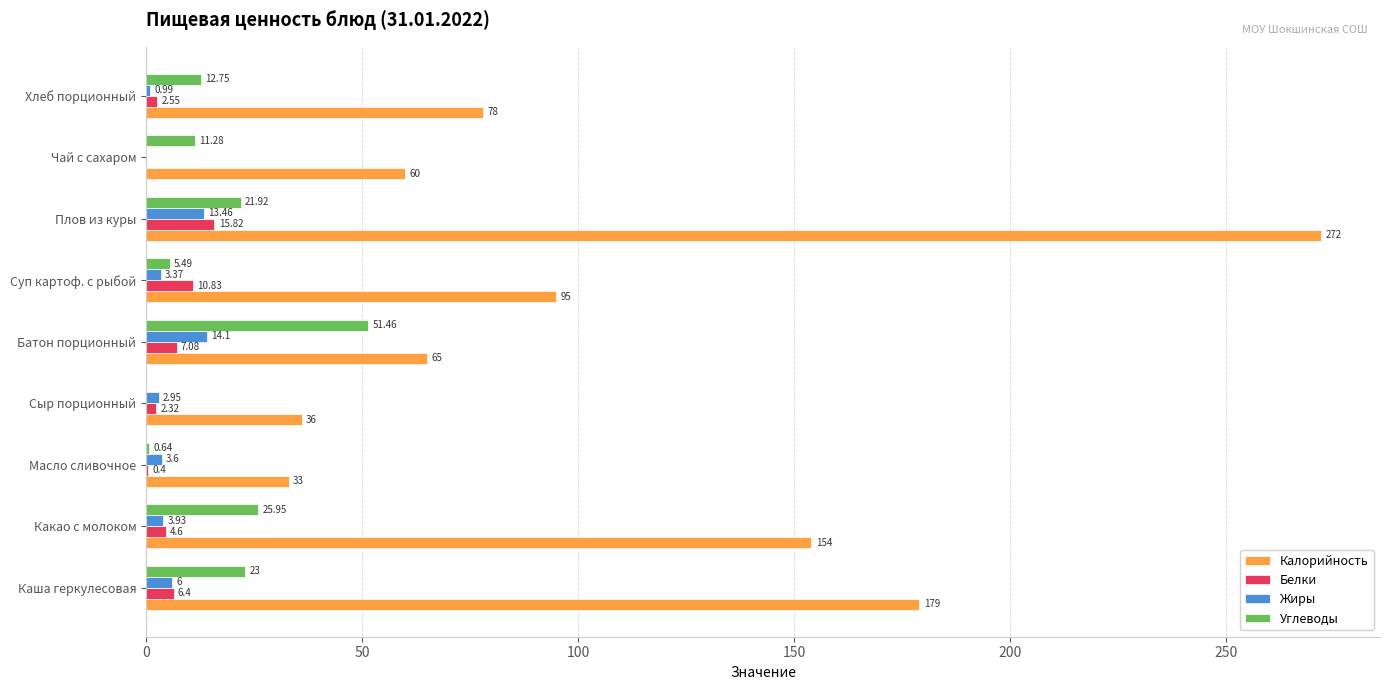

Count the number of categories in the chart.

9